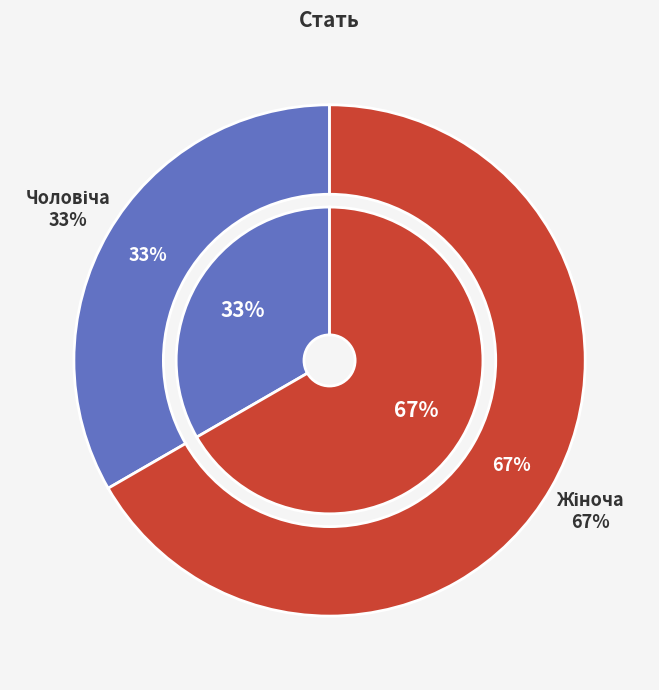

Is Чоловіча the majority of the pie?

No